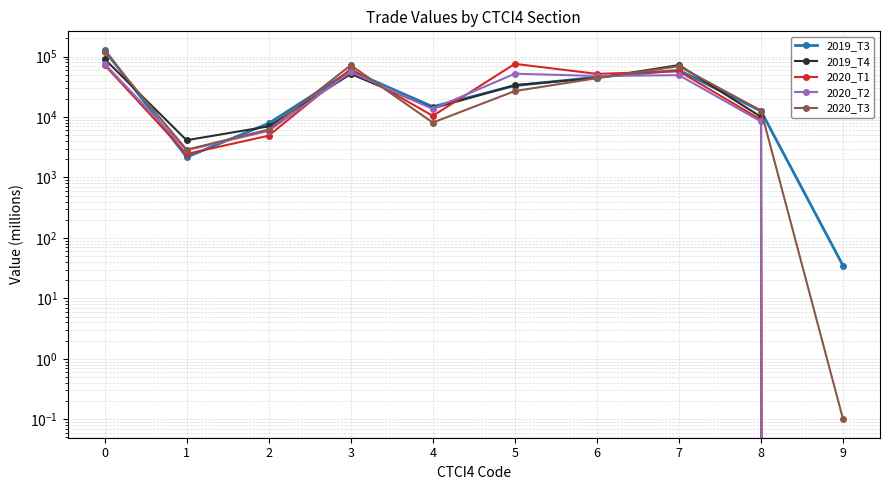

What is the difference between the second highest and second lowest values in the 2019_T4 series?

68263.5